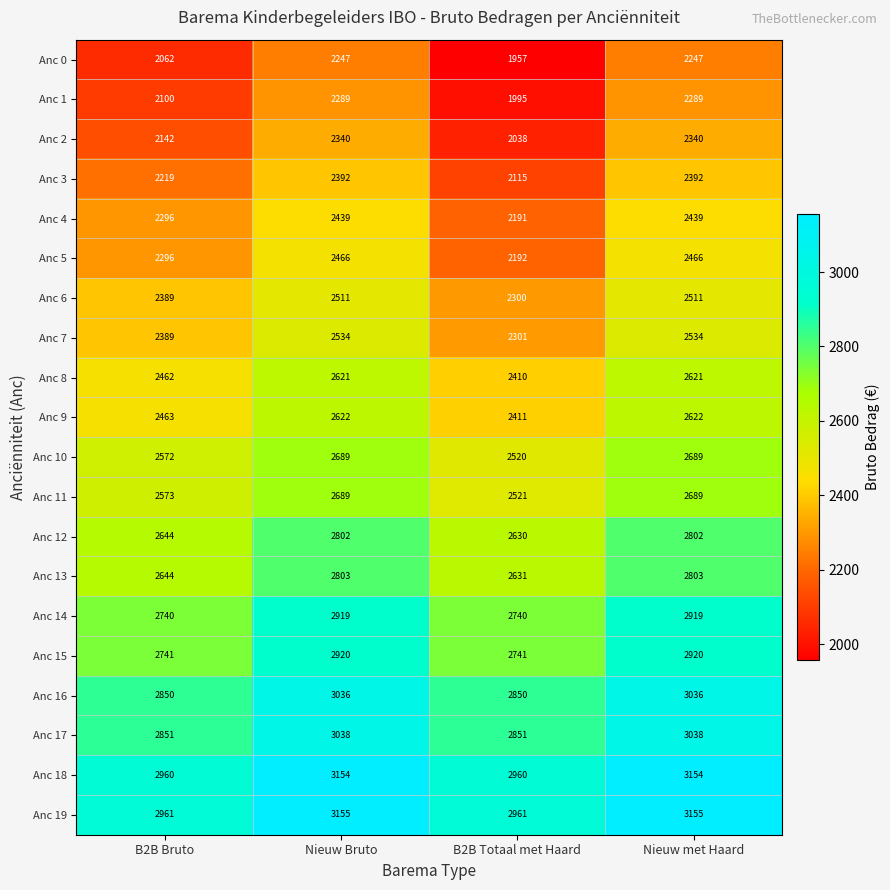

What is the difference between the maximum and minimum values in the Anc 11 series?

168